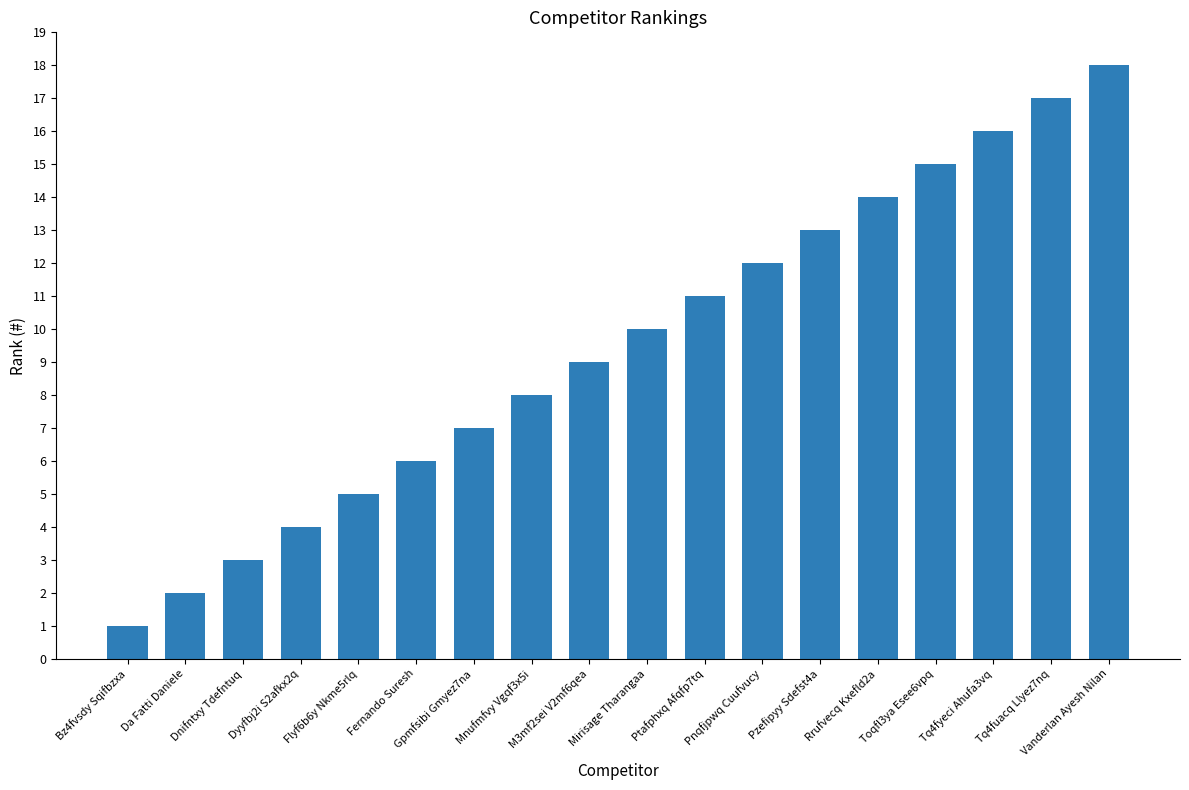

What is the difference between the maximum and minimum values?

17